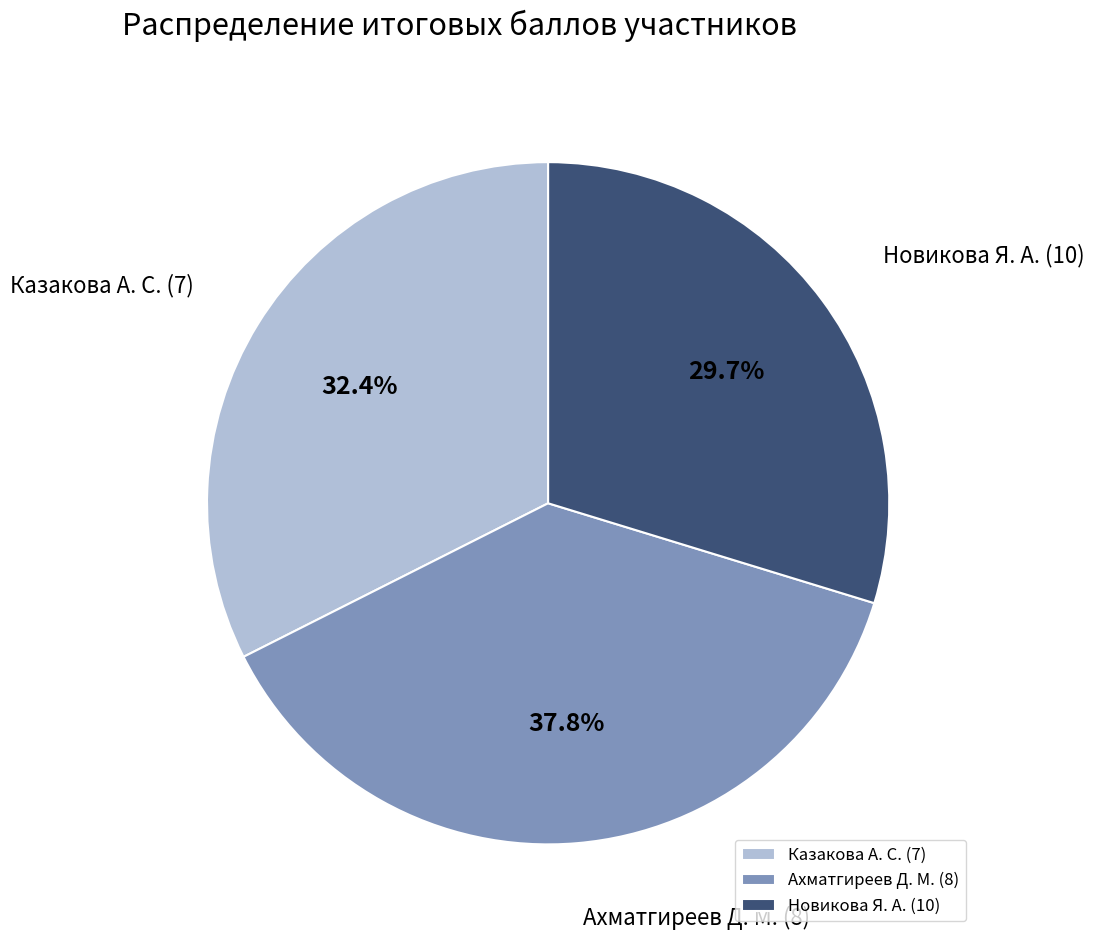

What percentage is the Казакова А. С. (7) slice, to the nearest percent?

32%